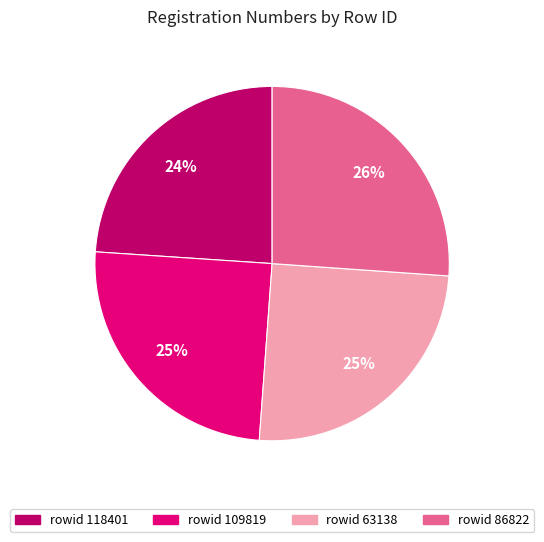

Count the number of slices in the pie.

4